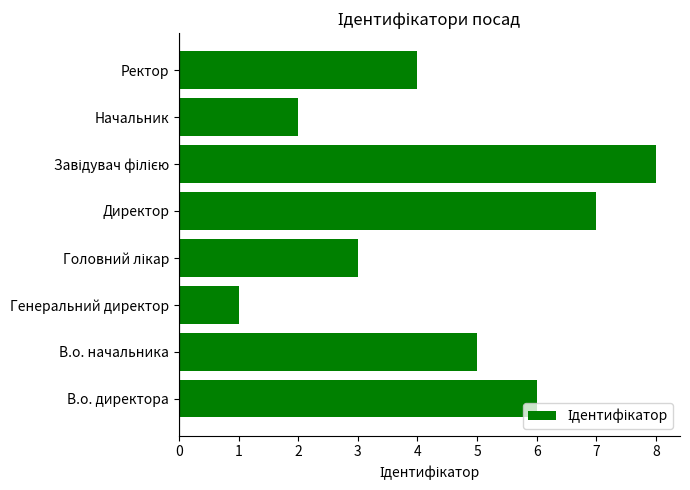

At which category does the chart reach its minimum across all series?

Генеральний директор